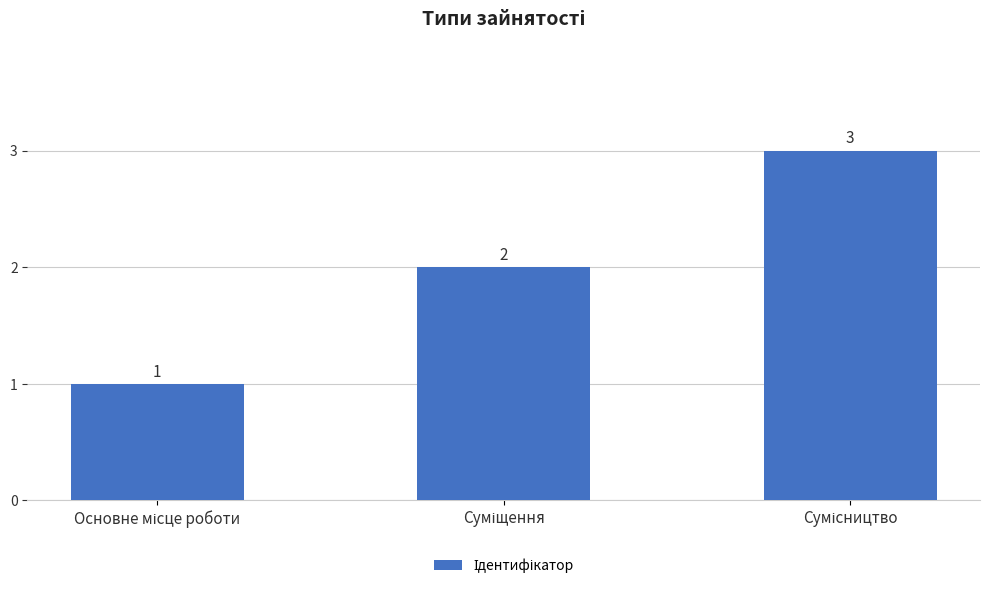

How many values are between 1 and 3?

3